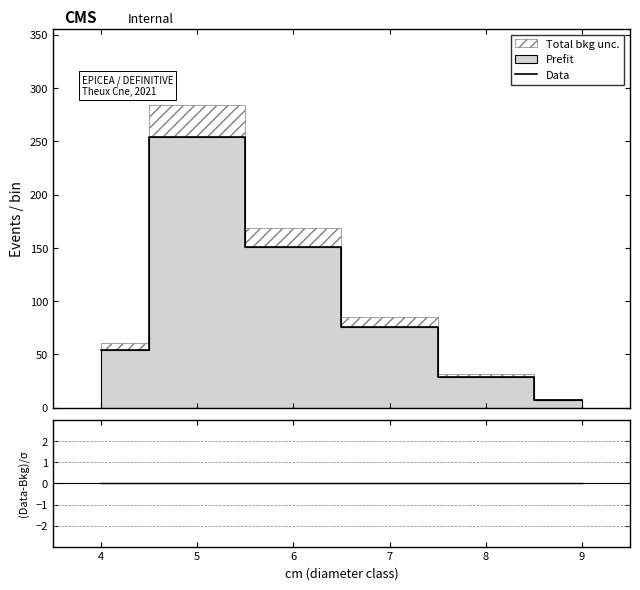

Reading left to right, extract all data points from this chart.

Data: 54.3	253.7	150.6	76.2	28.5	7.7
(Data-Bkg)/σ: 0.0	0.0	0.0	0.0	0.0	0.0